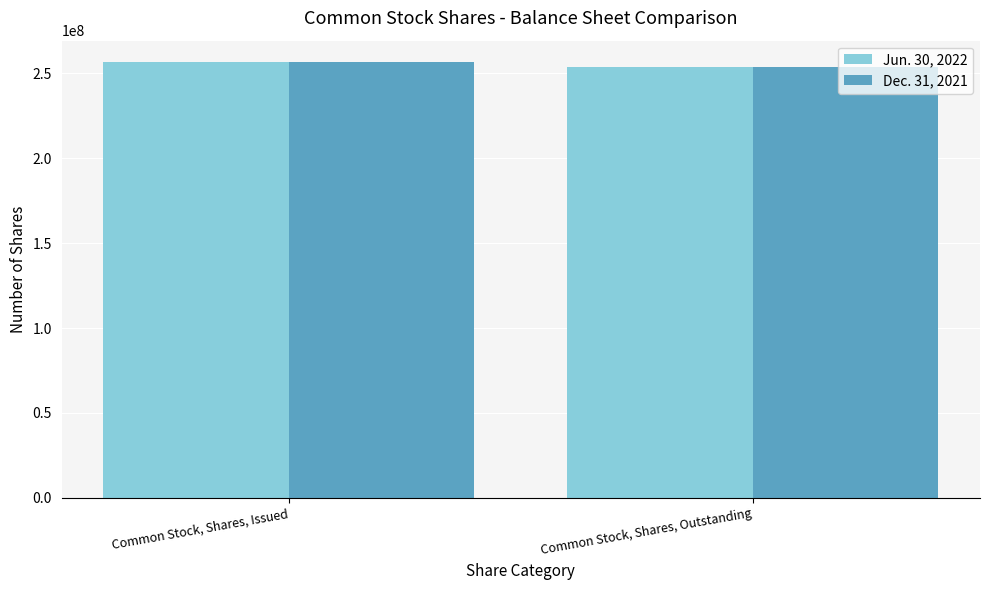

Reading left to right, what are all the values shown in this chart?

Jun. 30, 2022: Common Stock, Shares, Issued=256483573	Common Stock, Shares, Outstanding=254055581
Dec. 31, 2021: Common Stock, Shares, Issued=256483573	Common Stock, Shares, Outstanding=254055581